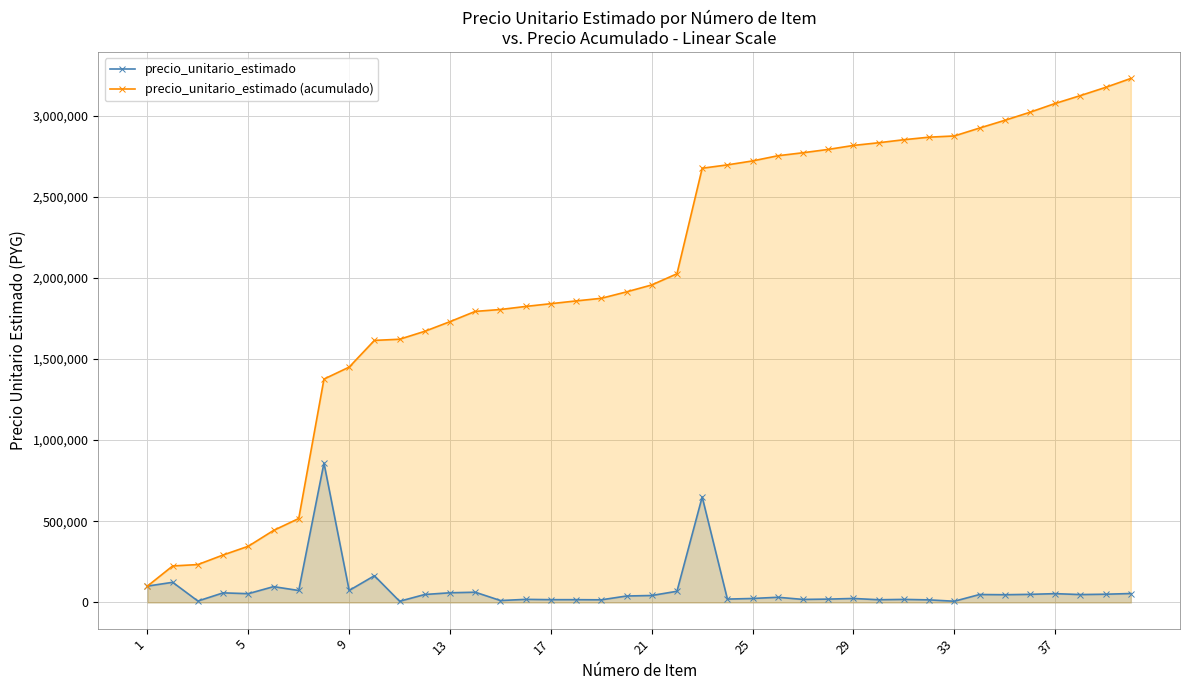

True or false: precio_unitario_estimado and precio_unitario_estimado (acumulado) cross at least once.

False